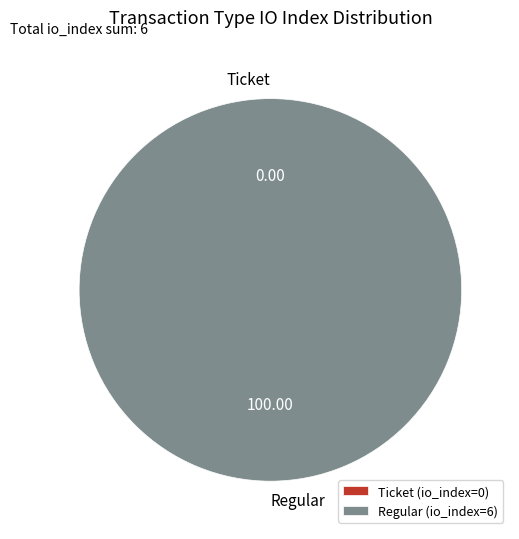

What percentage is the Regular (io_index=6) slice, to the nearest percent?

100%